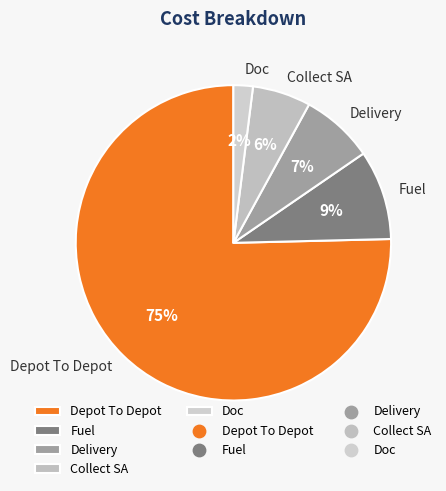

To the nearest percent, what is the difference between the Collect SA and Doc slice percentages?

4%